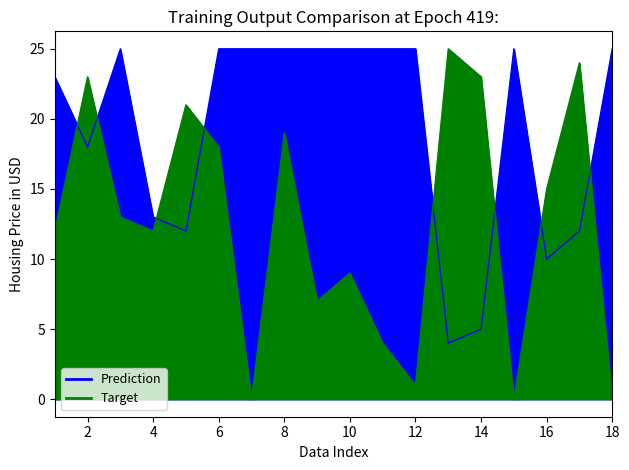

True or false: Score 2 and Score 1 cross at least once.

True